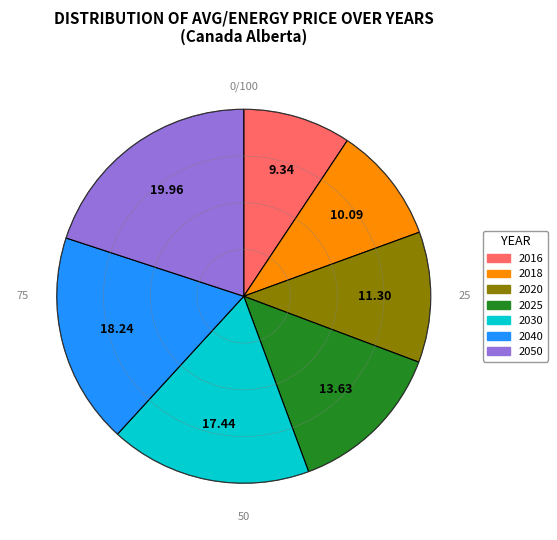

To the nearest percent, what percentage of the pie is Canada_Alberta 2030?

17%